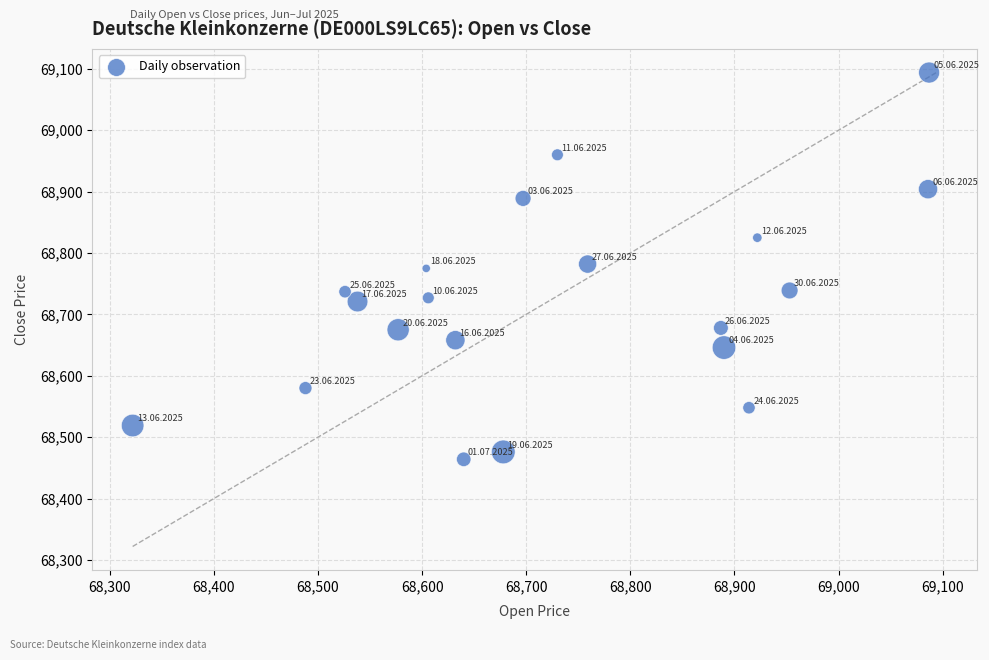

What is the range of X values (max minus min)?

765